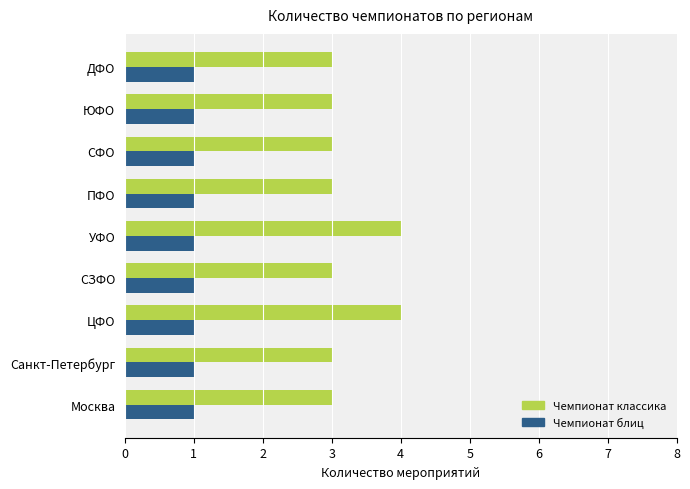

What are all the series names shown in the legend?

Чемпионат классика, Чемпионат блиц